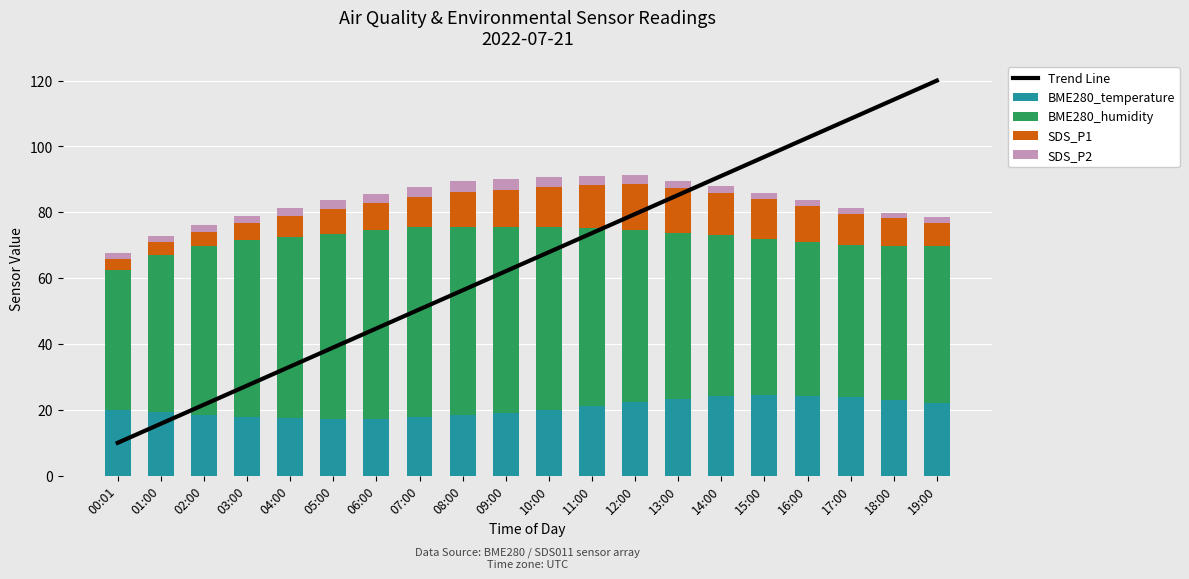

Where is SDS_P2 nearest to the value 2?

01:00